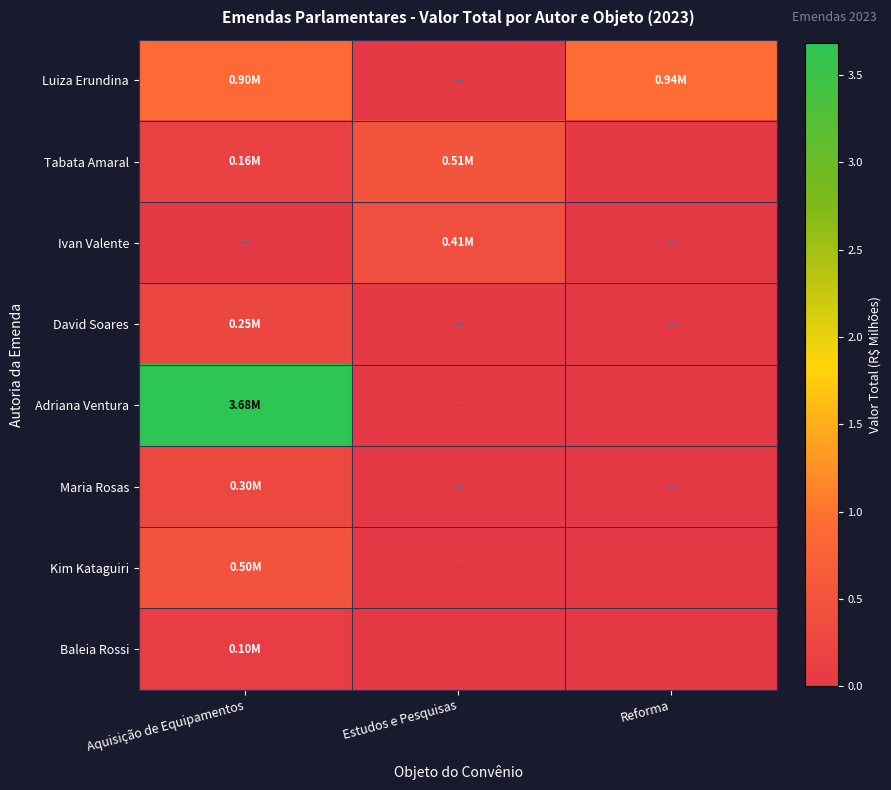

At how many categories does at least one series exceed 2?

1